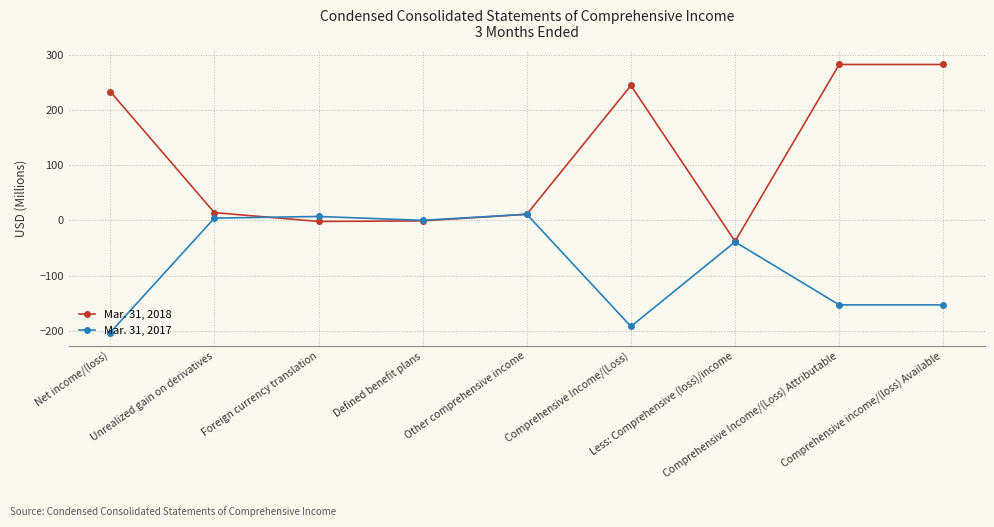

What is the difference between the maximum and minimum values in the Mar. 31, 2017 series?

214